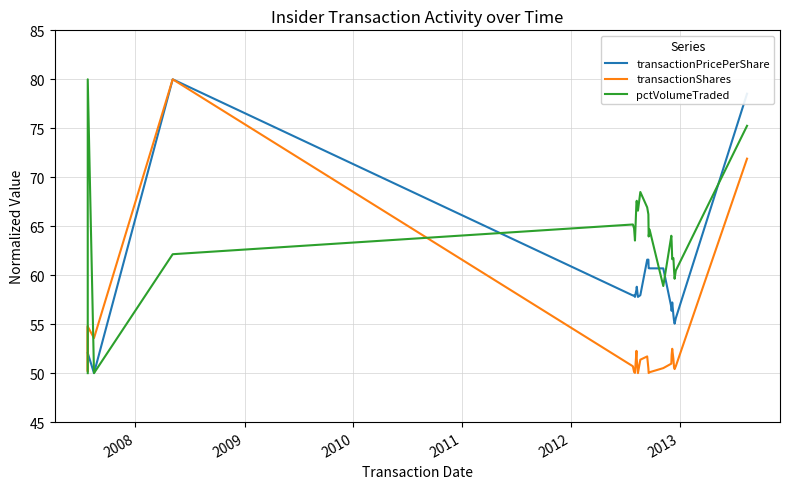

List the series in order of their peak value, lowest first.

transactionPricePerShare, transactionShares, pctVolumeTraded